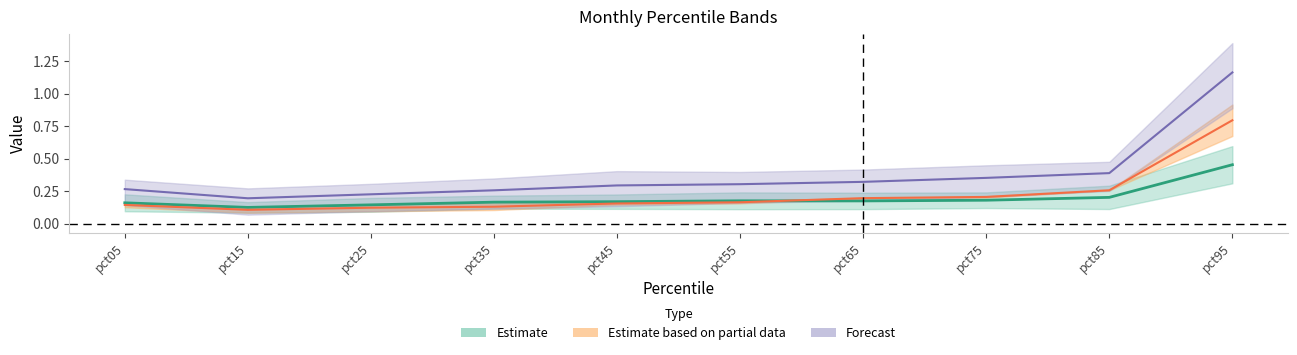

Reading left to right, what are all the values shown in this chart?

Jan: pct05=0.2	pct15=0.1	pct25=0.1	pct35=0.2	pct45=0.2	pct55=0.2	pct65=0.2	pct75=0.2	pct85=0.2	pct95=0.5
Feb: pct05=0.3	pct15=0.2	pct25=0.2	pct35=0.3	pct45=0.3	pct55=0.3	pct65=0.3	pct75=0.4	pct85=0.4	pct95=1.2
Mar: pct05=0.1	pct15=0.1	pct25=0.1	pct35=0.1	pct45=0.2	pct55=0.2	pct65=0.2	pct75=0.2	pct85=0.3	pct95=0.8